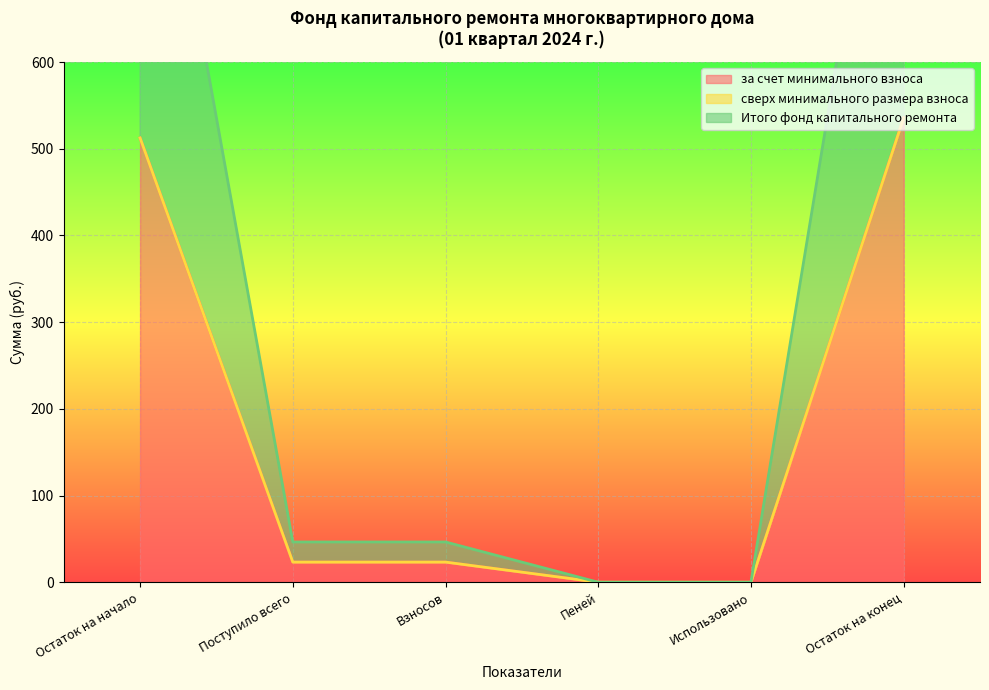

List the labels in order of за счет минимального взноса value, largest first.

Остаток на конец, Остаток на начало, Поступило всего, Взносов, Пеней, Использовано